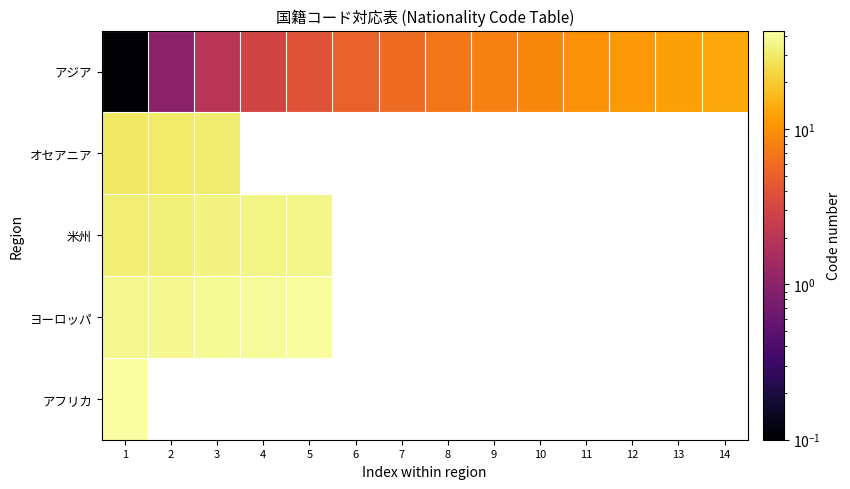

Between 4 and 1, which is larger?

4